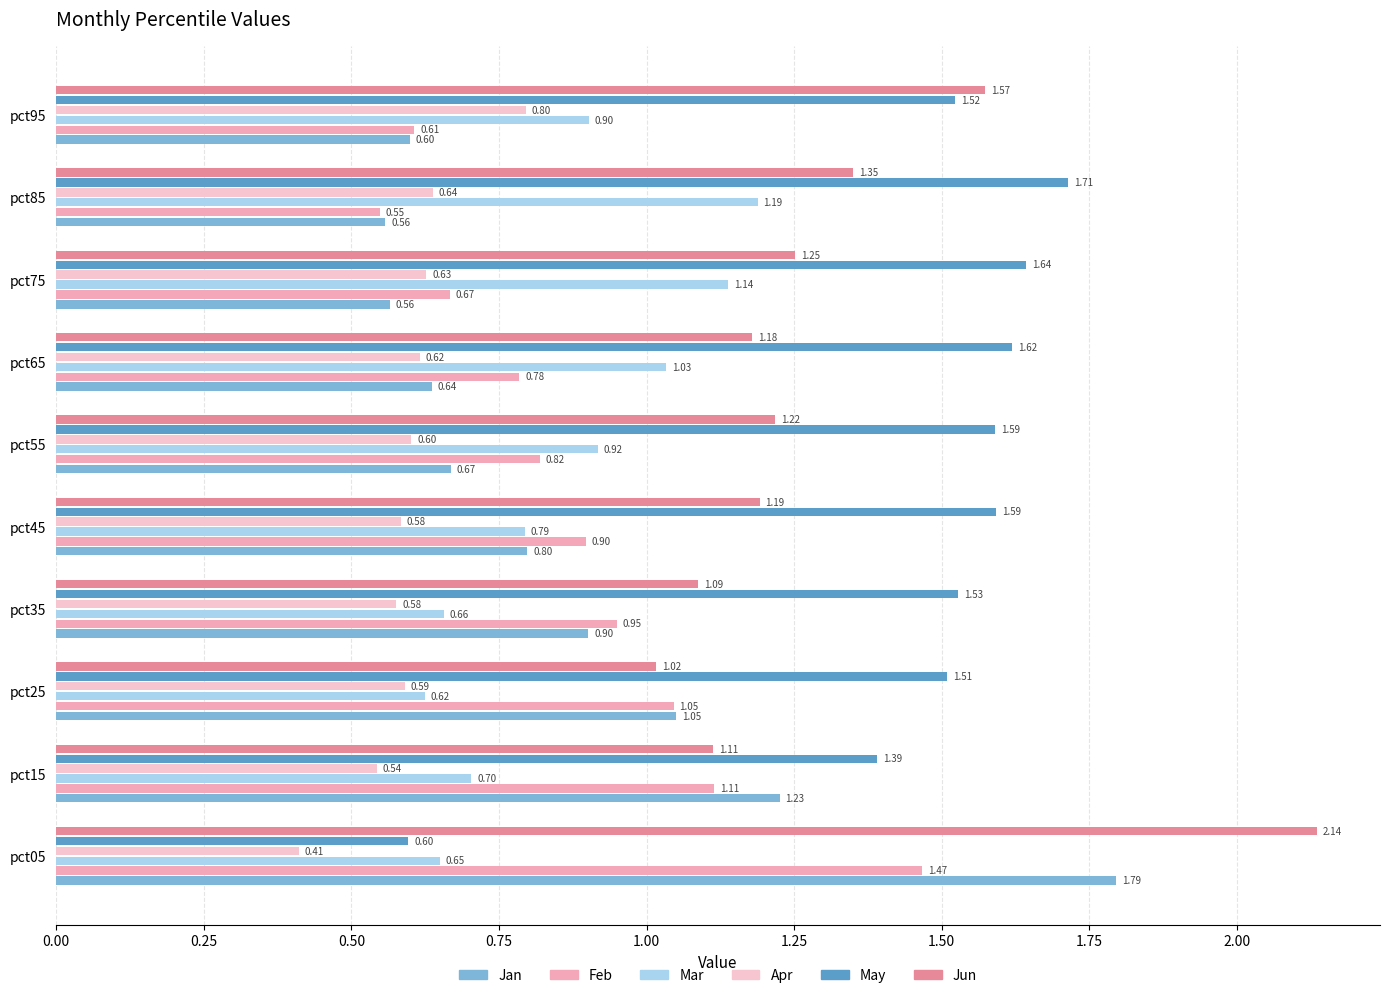

What is the difference between the maximum and minimum values in the Feb series?

0.9